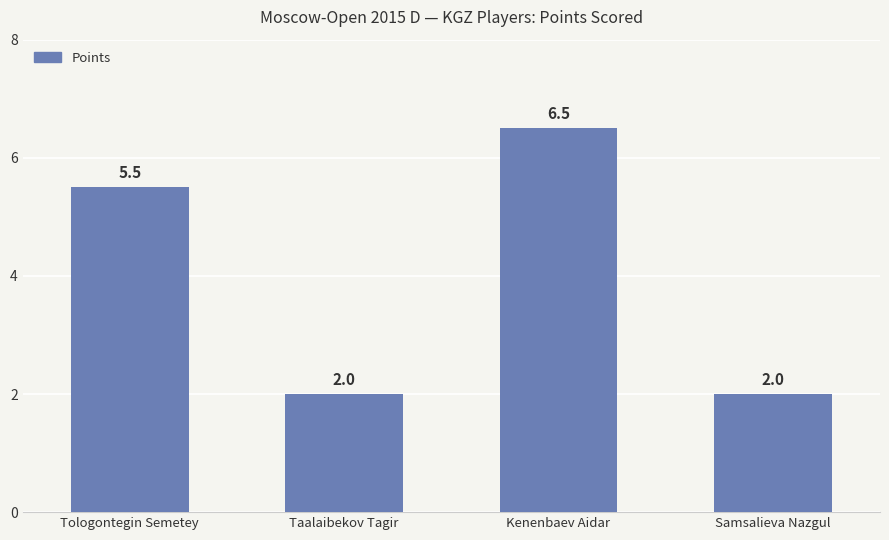

Reading right to left, list all the values displayed in this chart.

2.0	6.5	2.0	5.5